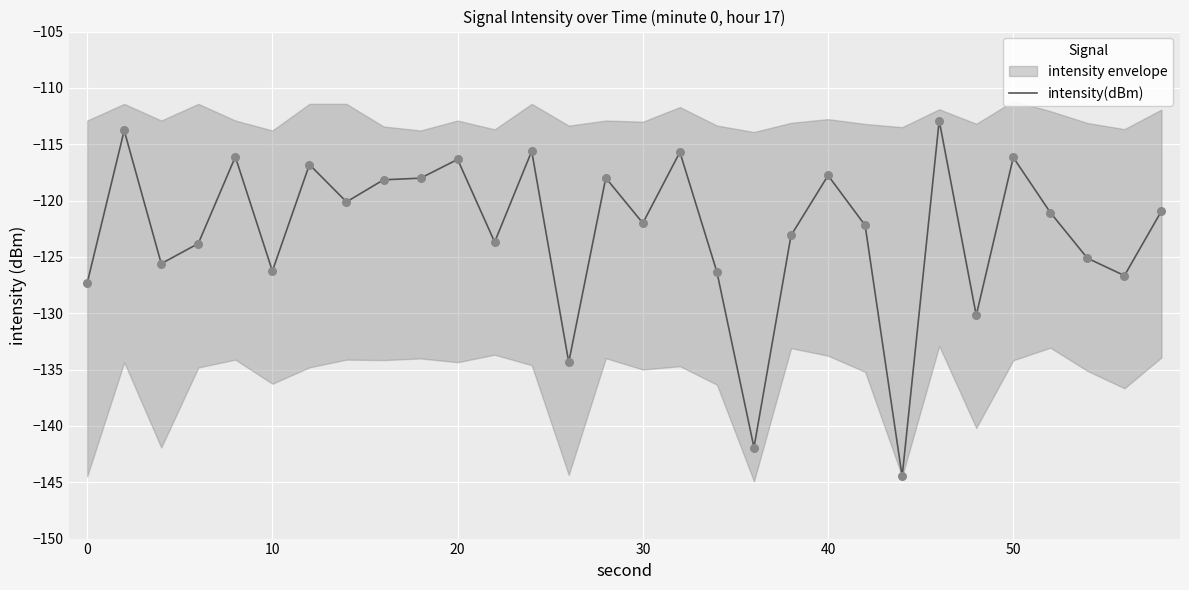

True or false: intensity(dBm) has a value of -48.9 at 50.

False